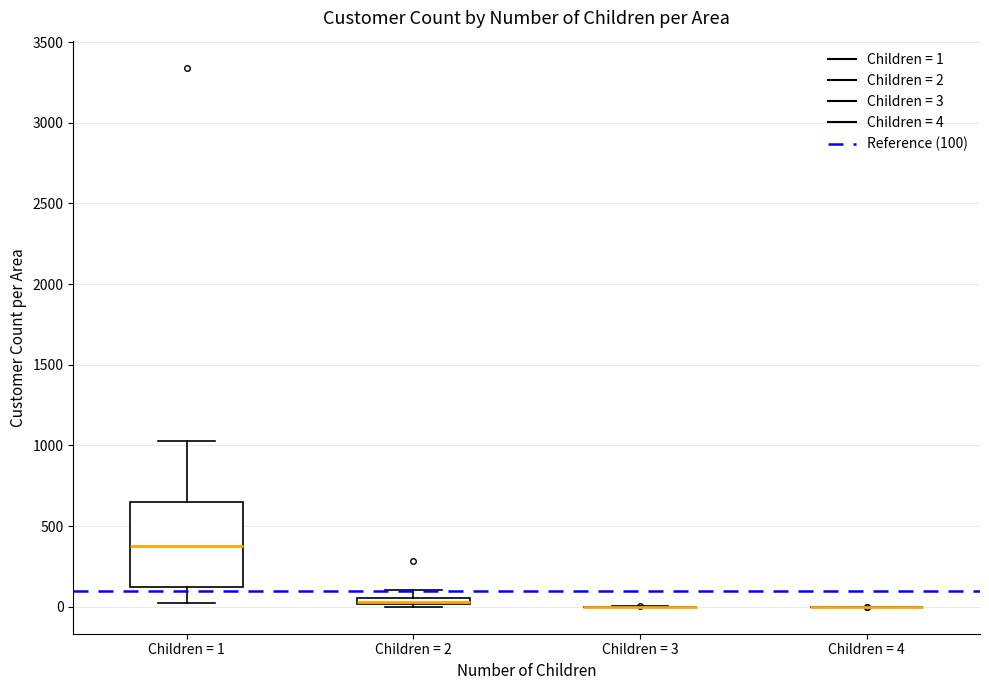

Which box is the tallest, from its lower edge to its upper edge?

Children = 1